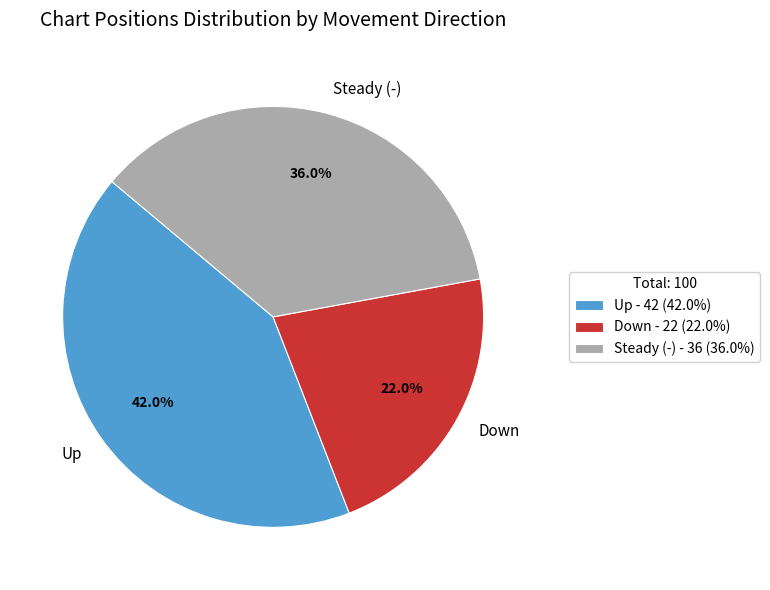

Approximately how many times larger is the value at Steady (-) compared to Down?

1.6